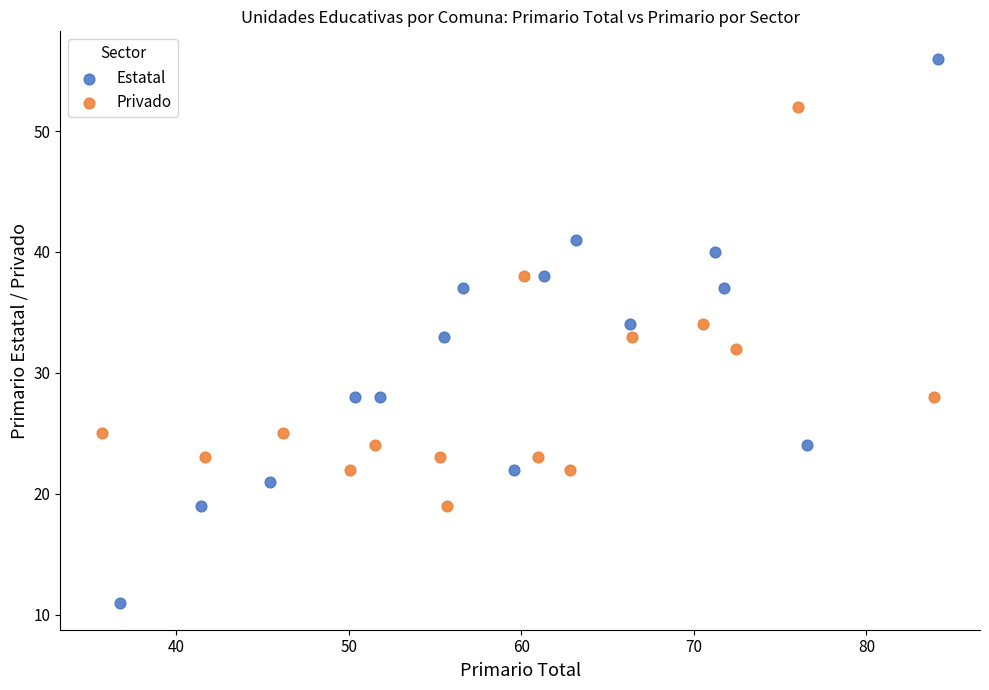

Which series has the widest spread of Y values?

Estatal